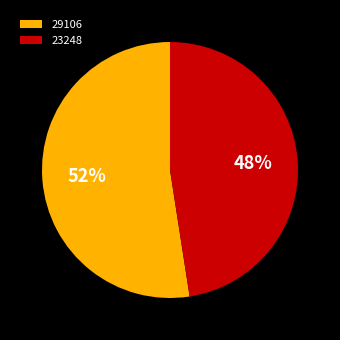

Combined, do 29106 and 23248 account for over 50%?

Yes